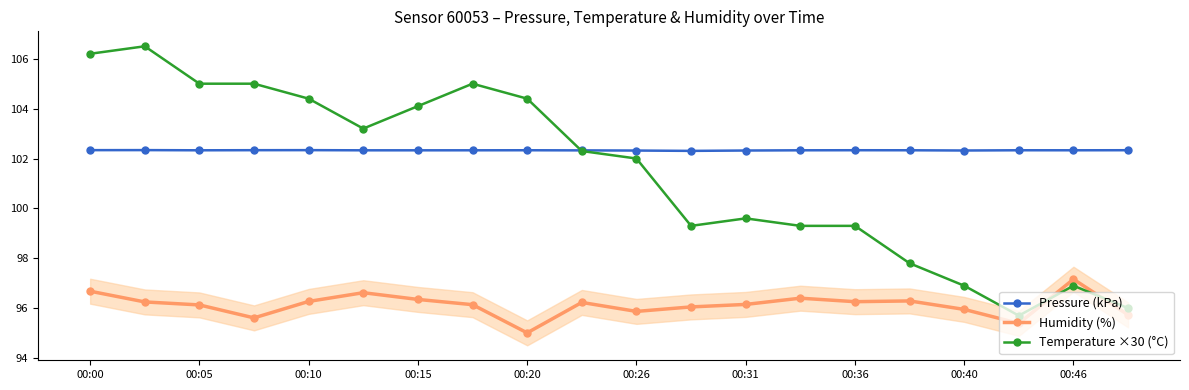

Reading left to right, transcribe all the data shown in this chart.

Pressure (kPa): 102.3	102.3	102.3	102.3	102.3	102.3	102.3	102.3	102.3	102.3	102.3	102.3	102.3	102.3	102.3	102.3	102.3	102.3	102.3	102.3
Humidity (%): 96.7	96.2	96.1	95.6	96.3	96.6	96.3	96.1	95.0	96.2	95.9	96.0	96.2	96.4	96.3	96.3	96.0	95.4	97.2	95.7
Temperature ×30 (°C): 106.2	106.5	105.0	105.0	104.4	103.2	104.1	105.0	104.4	102.3	102.0	99.3	99.6	99.3	99.3	97.8	96.9	95.7	96.9	96.0